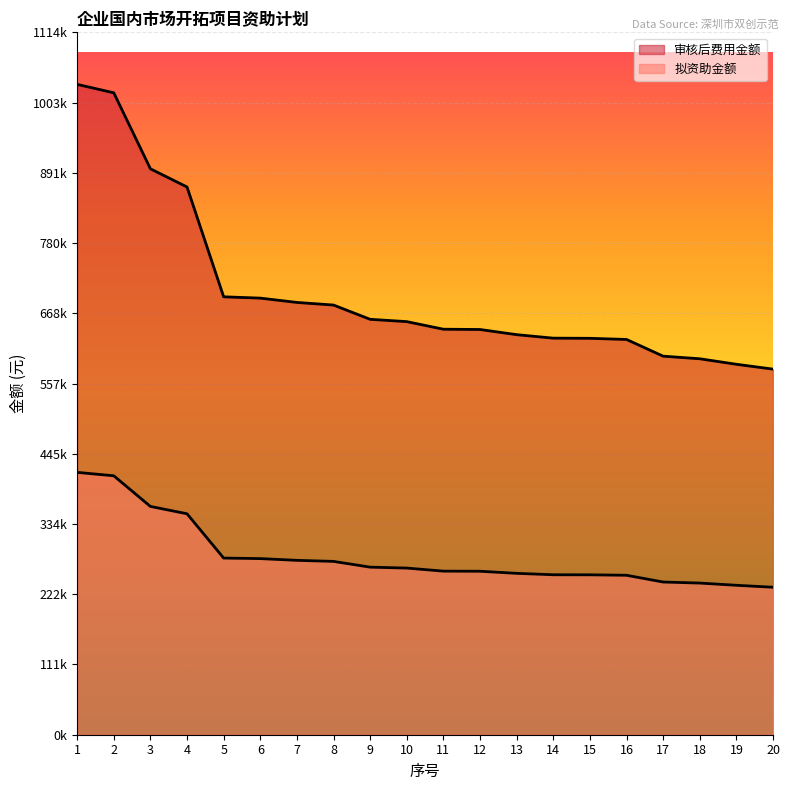

What is the total value across all series at 15?

883036